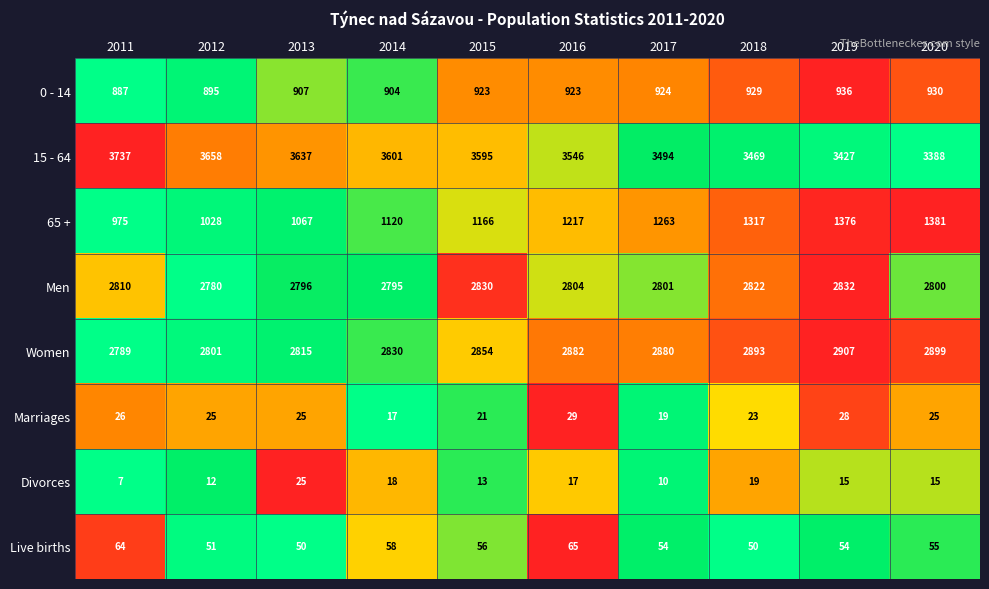

Which series has the widest spread of values?

65 +